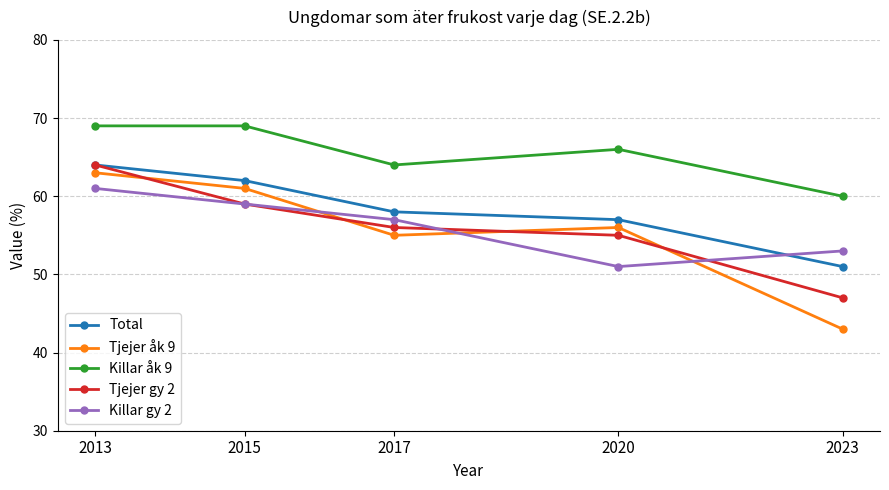

How many lines are shown in the chart?

5